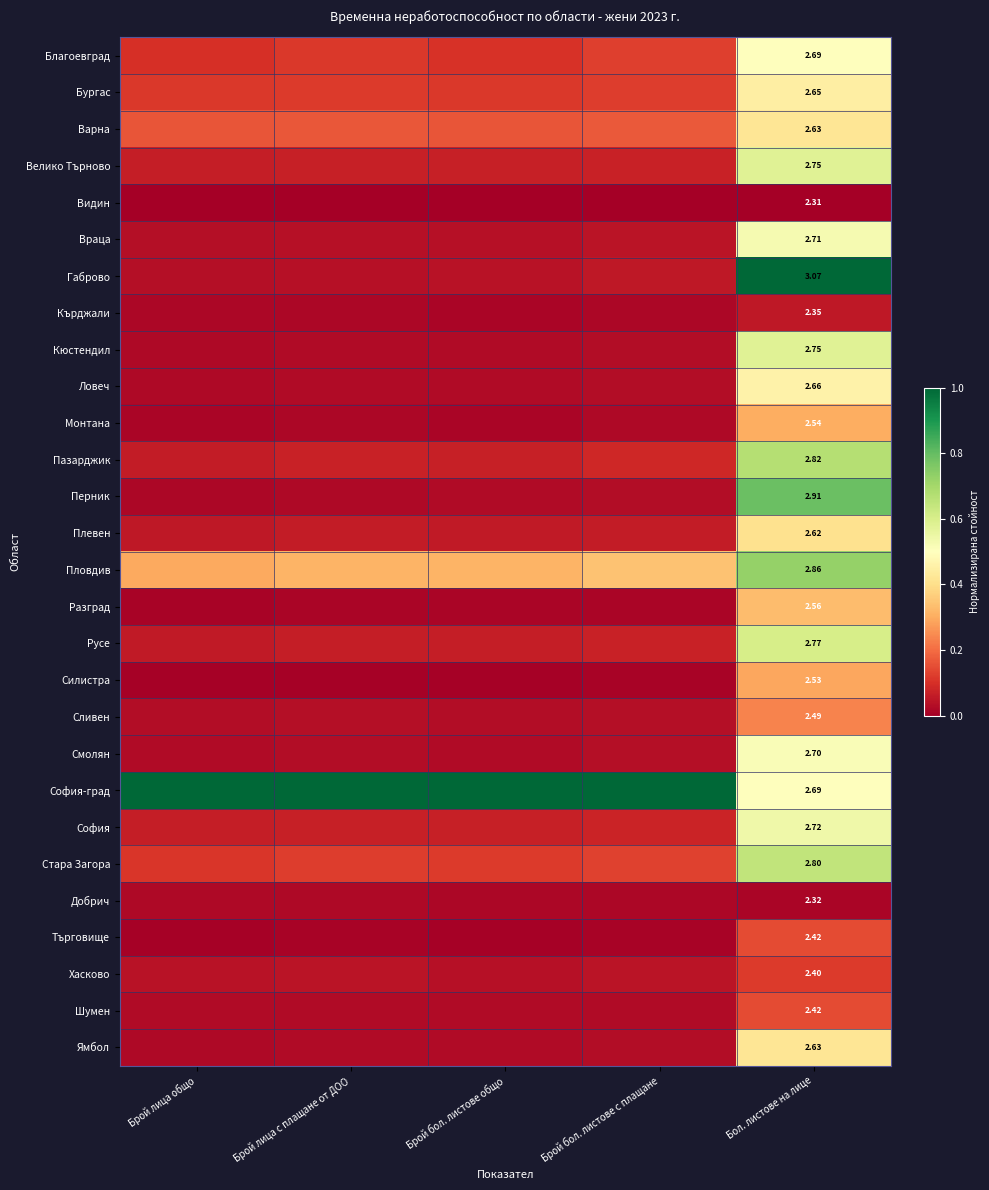

What is the difference between the highest and lowest values at Брой лица с плащане от ДОО?

1.0